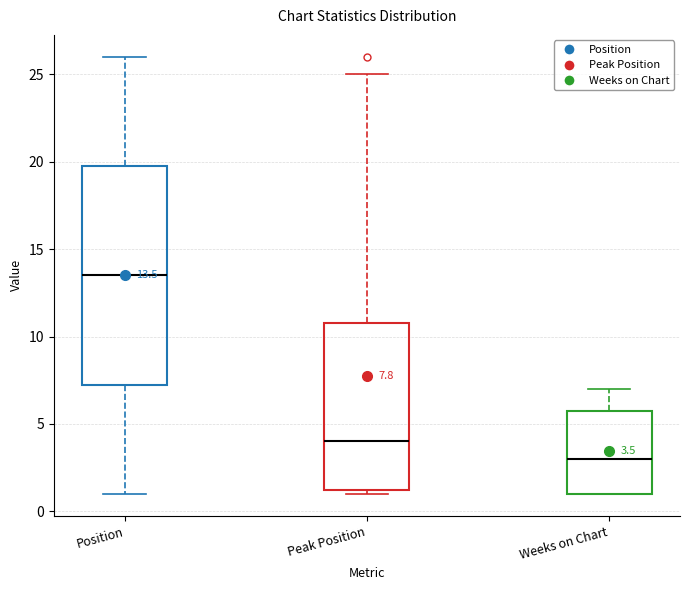

Comparing the boxes themselves (not the whiskers), which one is the tallest?

Position